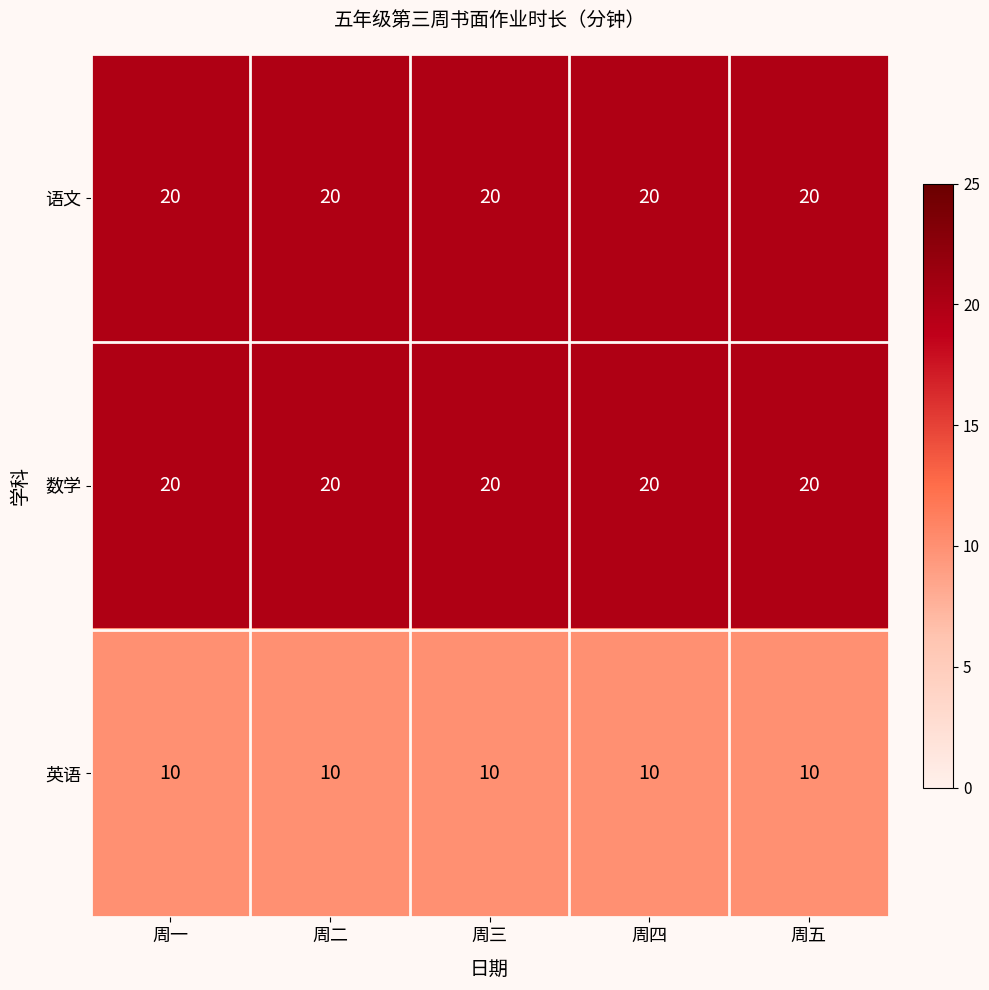

What is the minimum value for 英语?

10